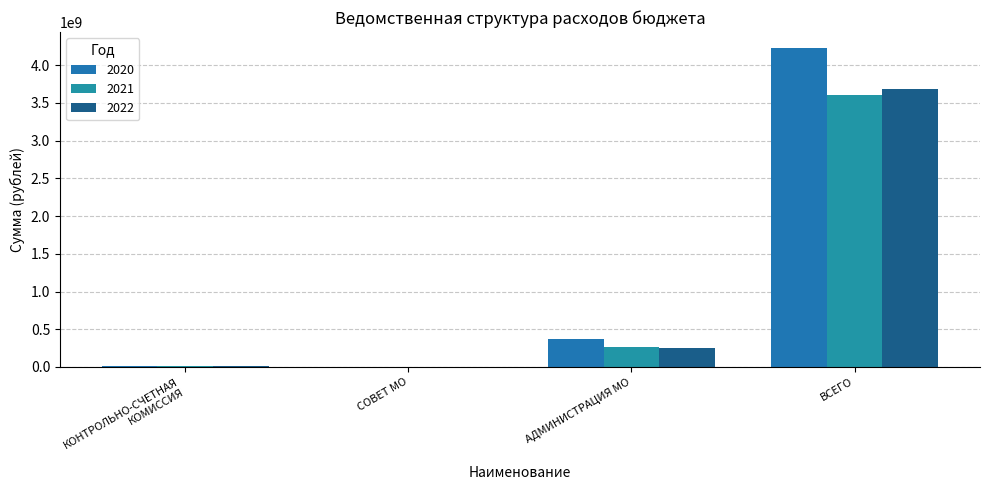

What is the sum of the 2021 values at КОНТРОЛЬНО-СЧЕТНАЯ
КОМИССИЯ and АДМИНИСТРАЦИЯ МО?

279555916.0